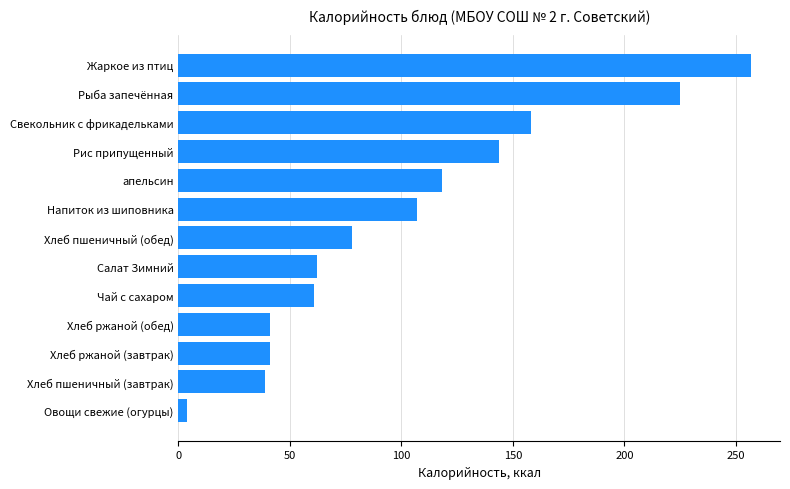

What is the sum of the values at Хлеб ржаной (завтрак) and Рис припущенный?

185